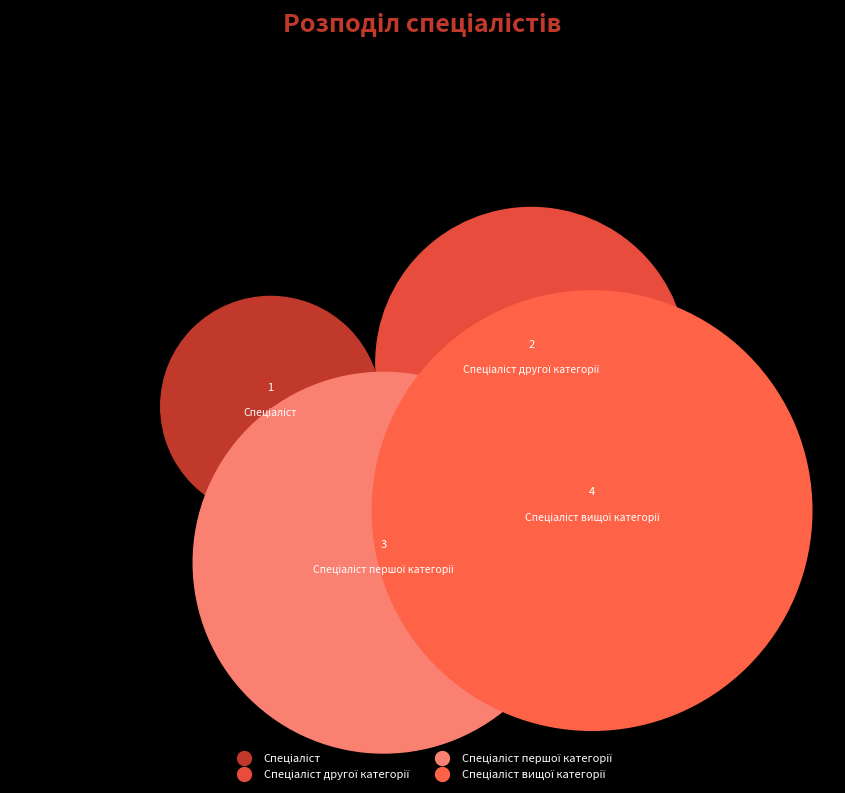

What is the smallest slice in the pie chart?

Спеціаліст